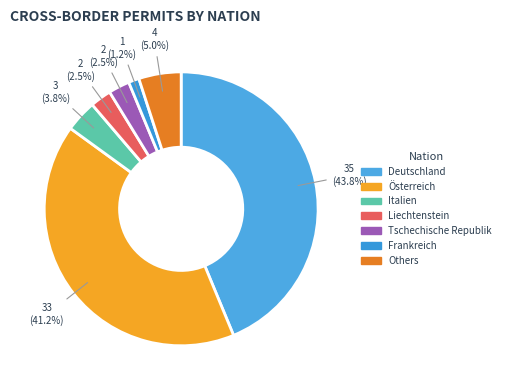

What portion of the pie excludes Österreich?

58.7%